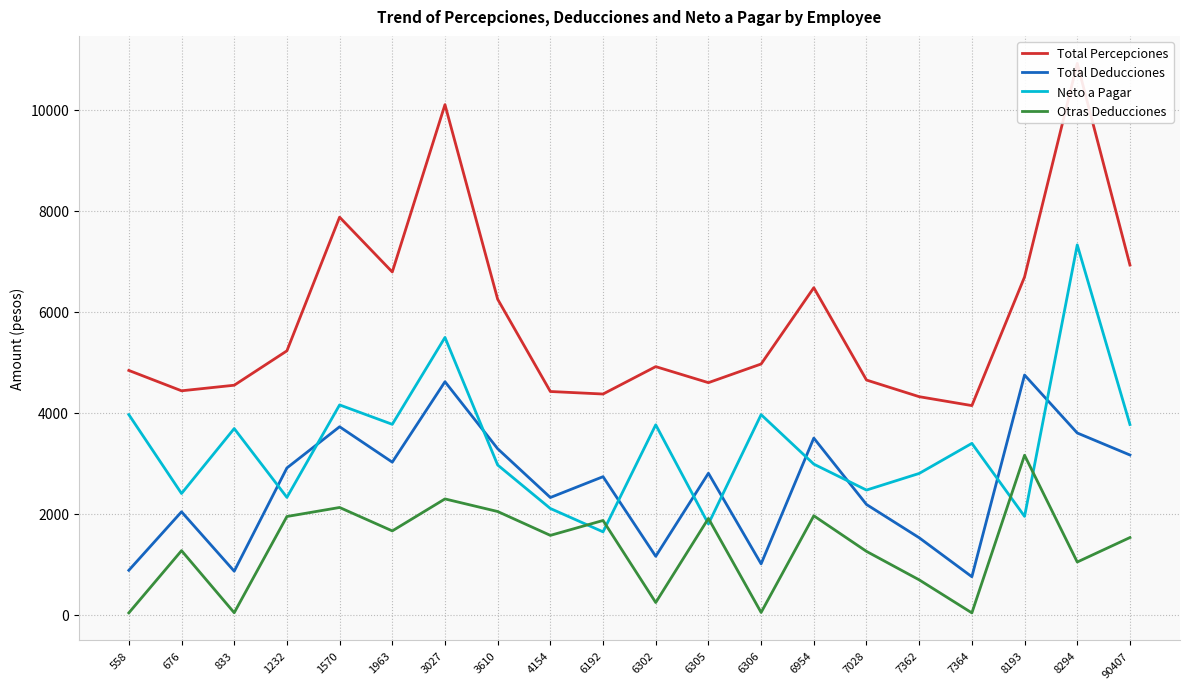

How many lines are shown in the chart?

4